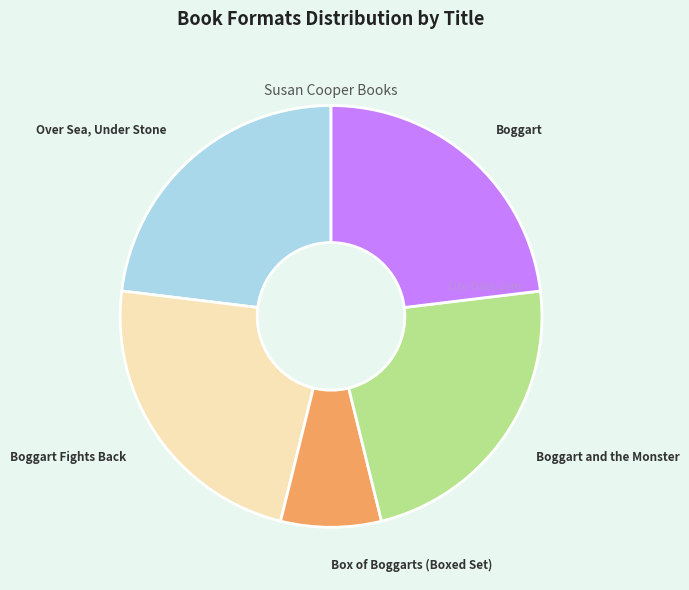

What is the ratio of the value at Over Sea, Under Stone to the value at Boggart?

1.0